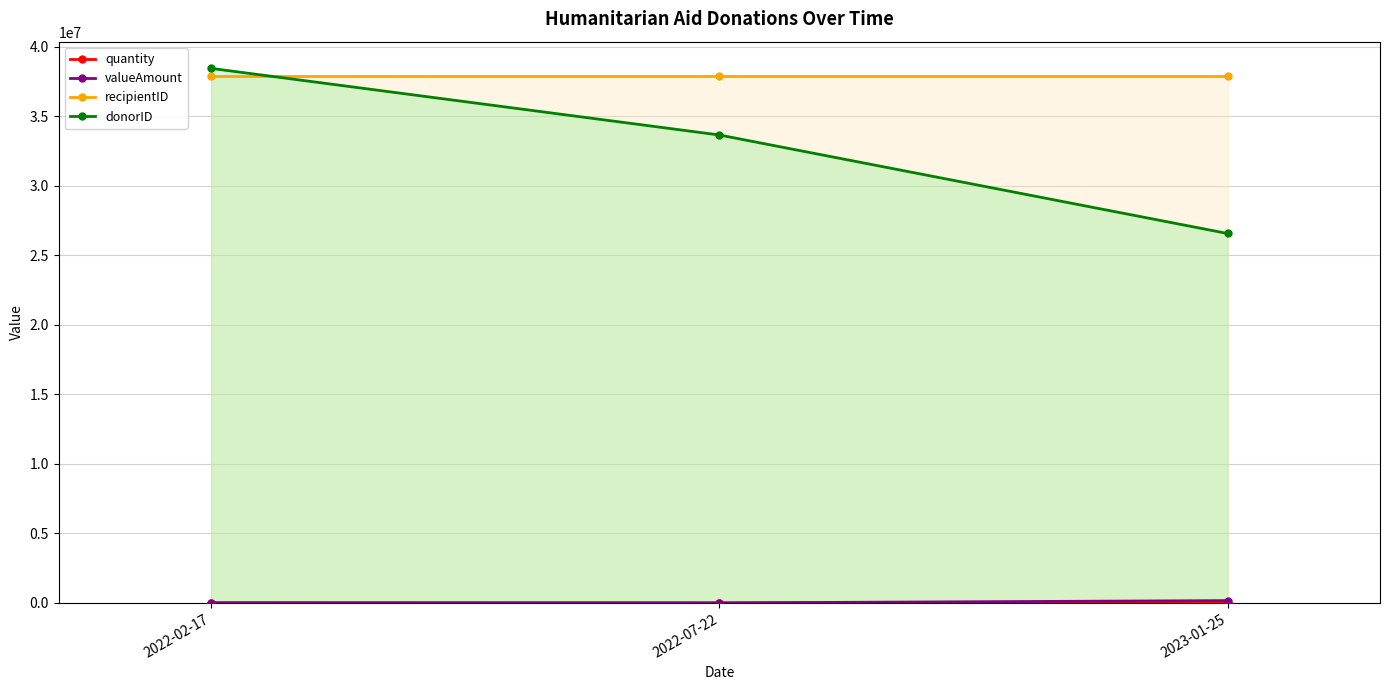

What is the maximum value shown in the chart?

38431598.0